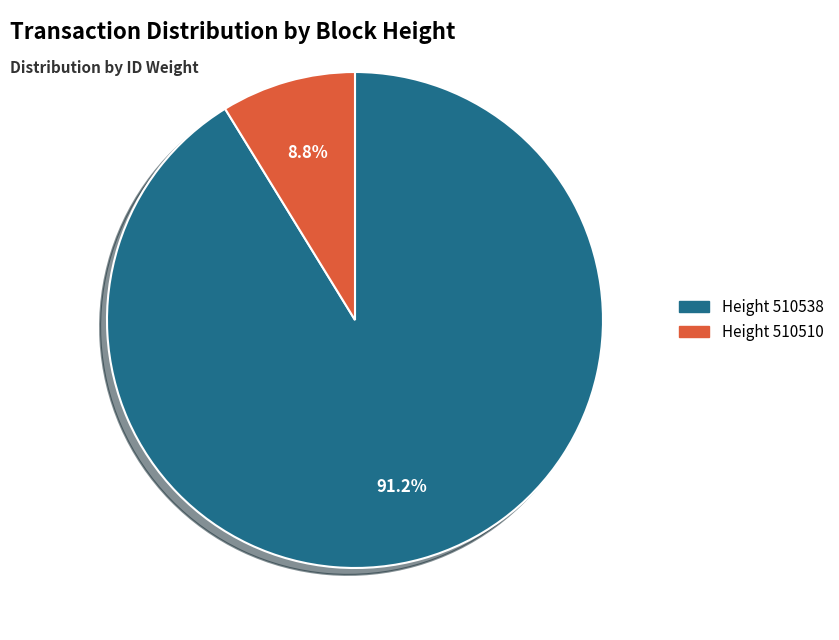

Does any single category account for the majority?

Yes